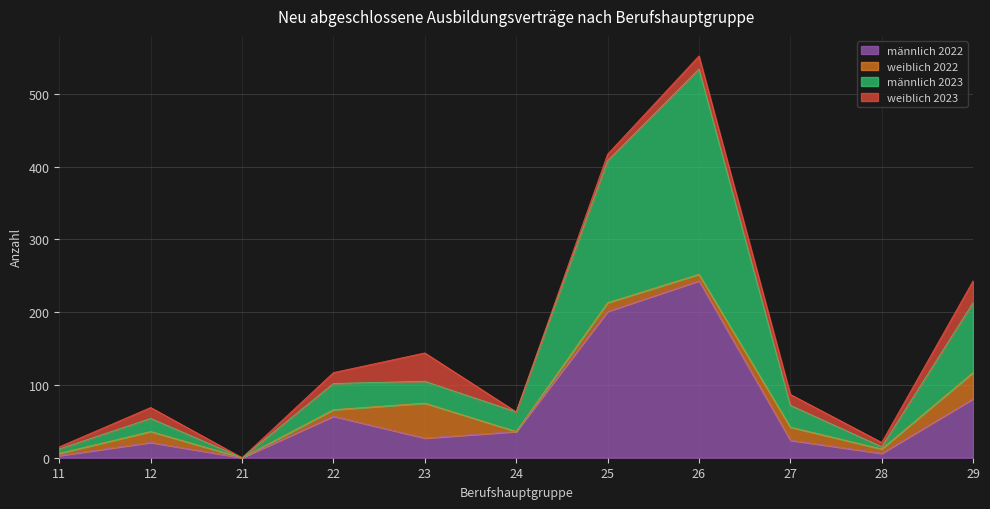

What is the difference between the second highest and second lowest values in the männlich 2022 series?

198